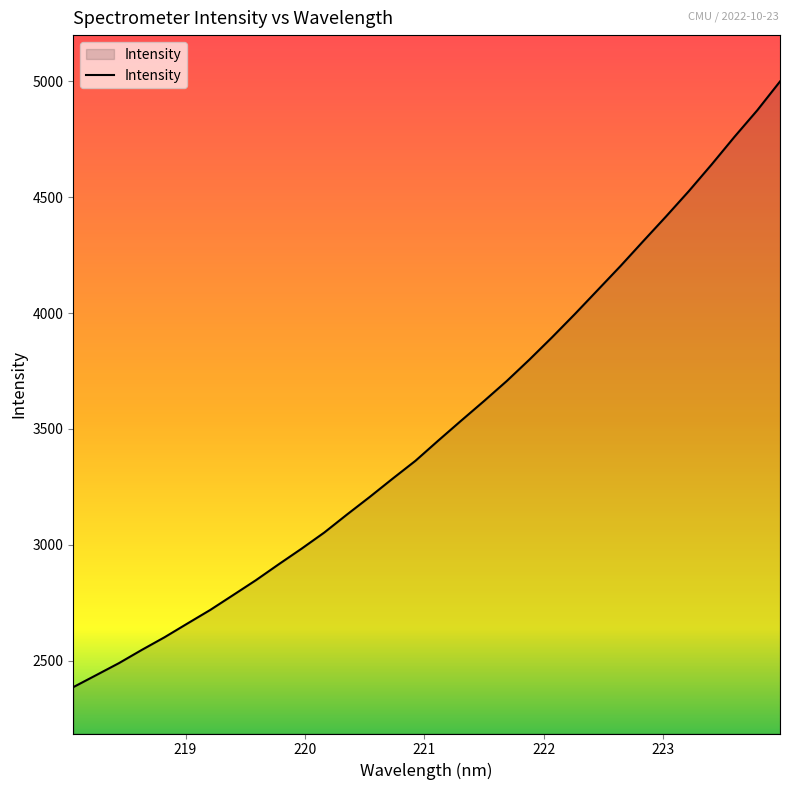

What is the difference between the maximum and minimum values?

2613.3